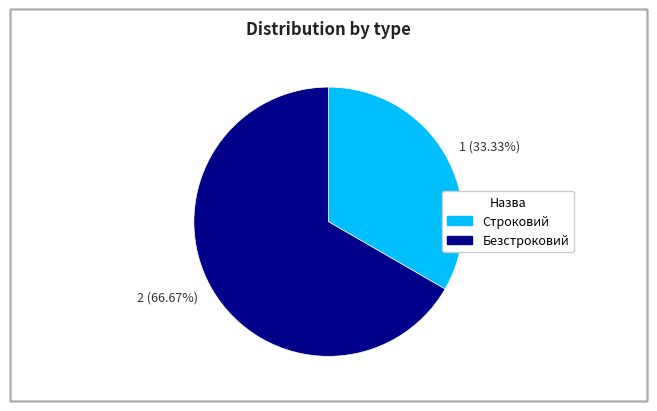

What is the largest slice in the pie chart?

2 (66.67%)